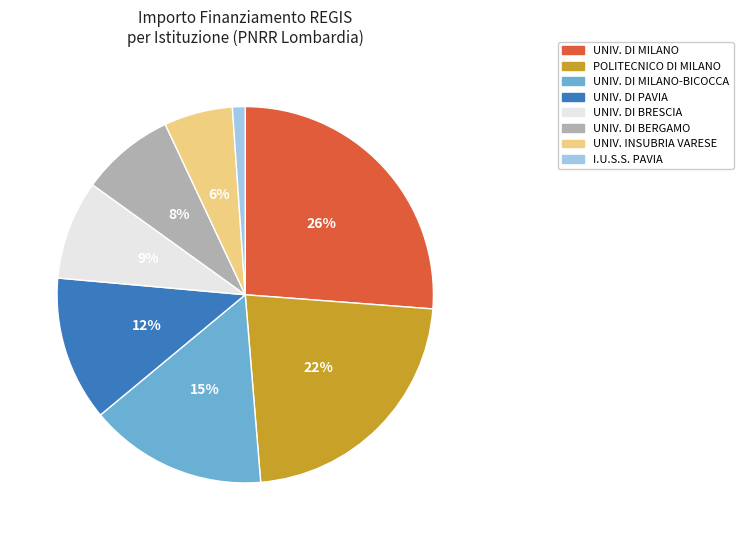

Which category has the smallest portion of the pie?

I.U.S.S. PAVIA